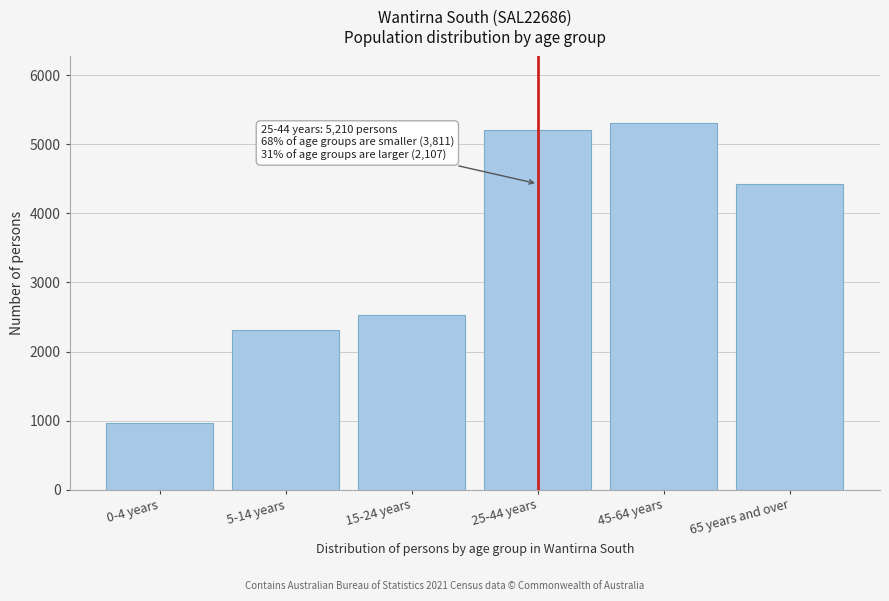

Reading left to right, extract all data points from this chart.

963	2315	2533	5210	5316	4421